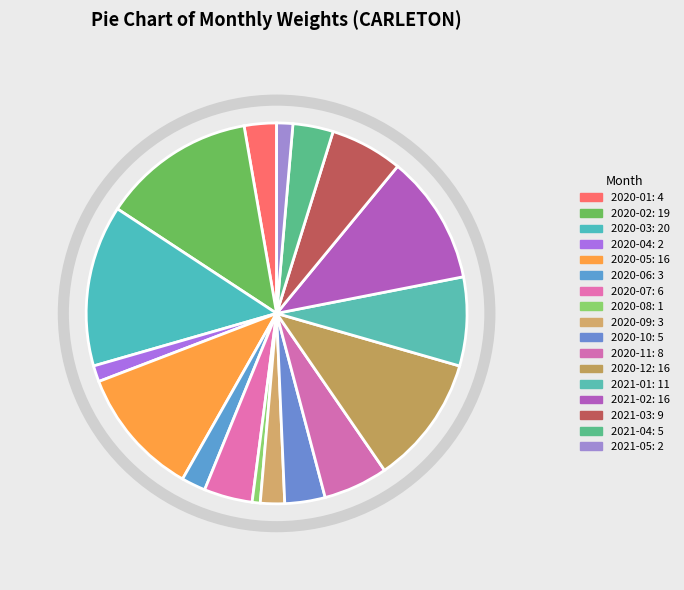

What percentage is NOT represented by 2020-06?

97.9%